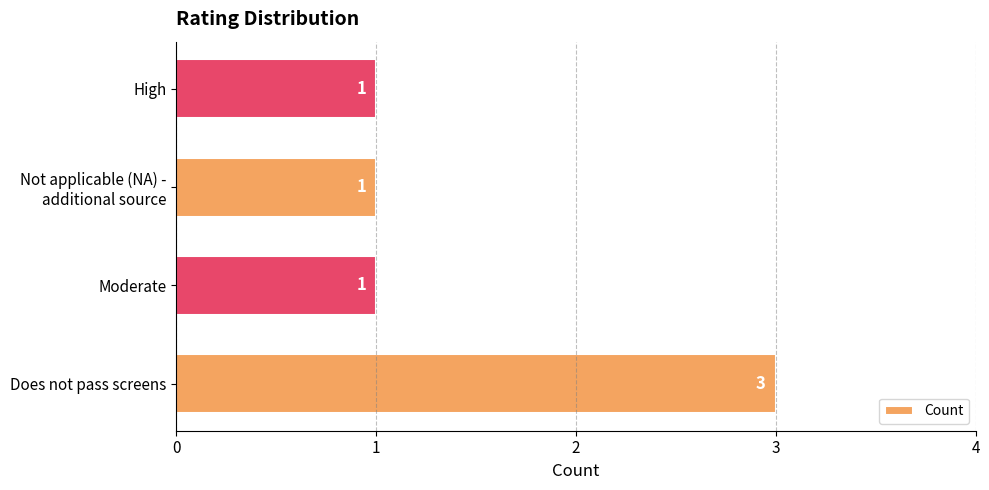

Which has a higher value, High or Does not pass screens?

Does not pass screens